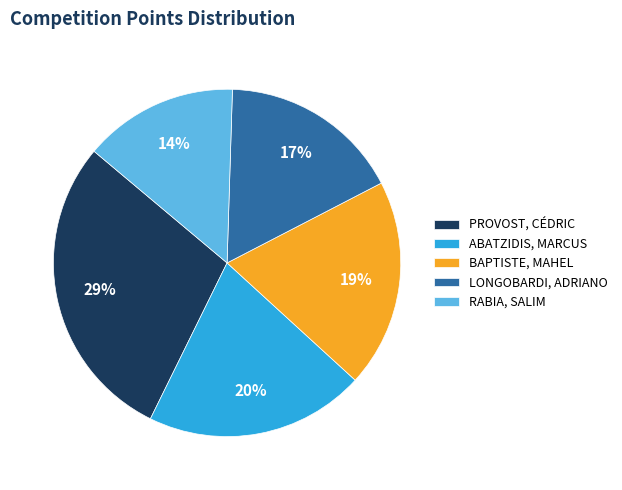

The ABATZIDIS, MARCUS slice represents 30% of the pie. True or false?

False